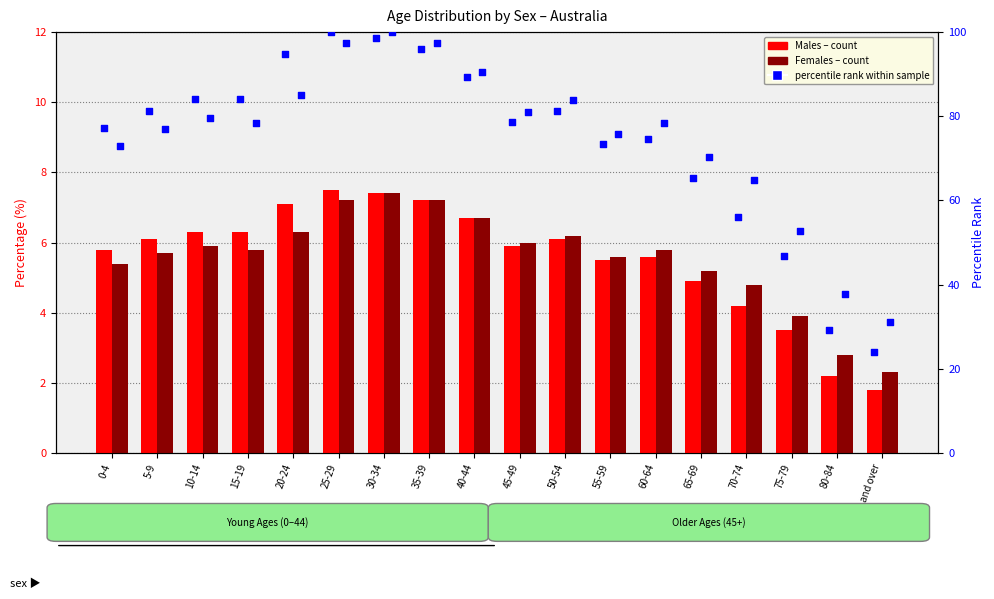

Which series contains the highest Y value?

percentile rank (Males)